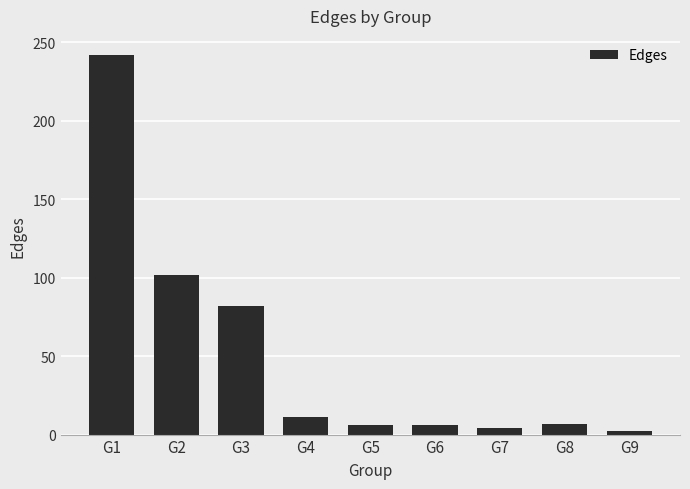

Which has a higher value, G6 or G3?

G3